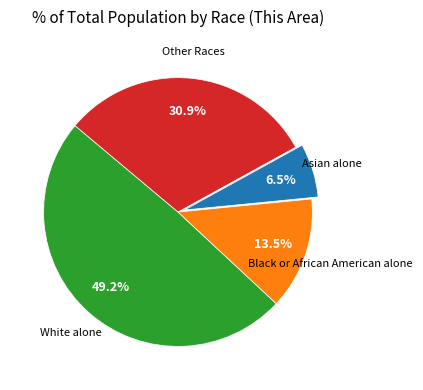

Is there any slice that represents more than half of the pie?

No